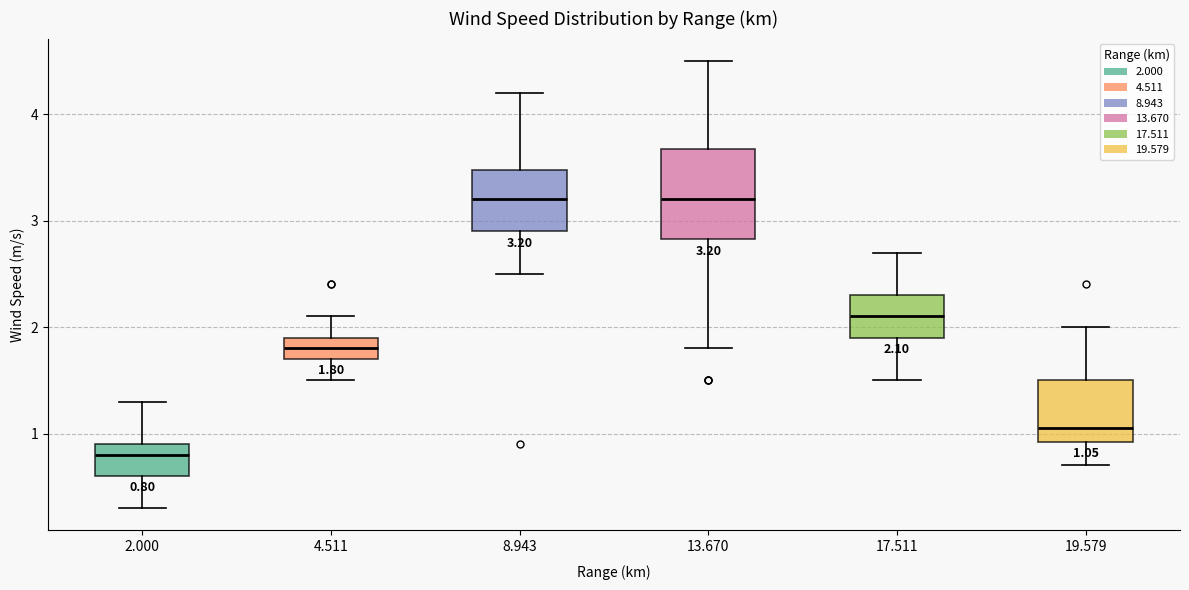

Comparing the boxes themselves (not the whiskers), which one is the tallest?

13.670